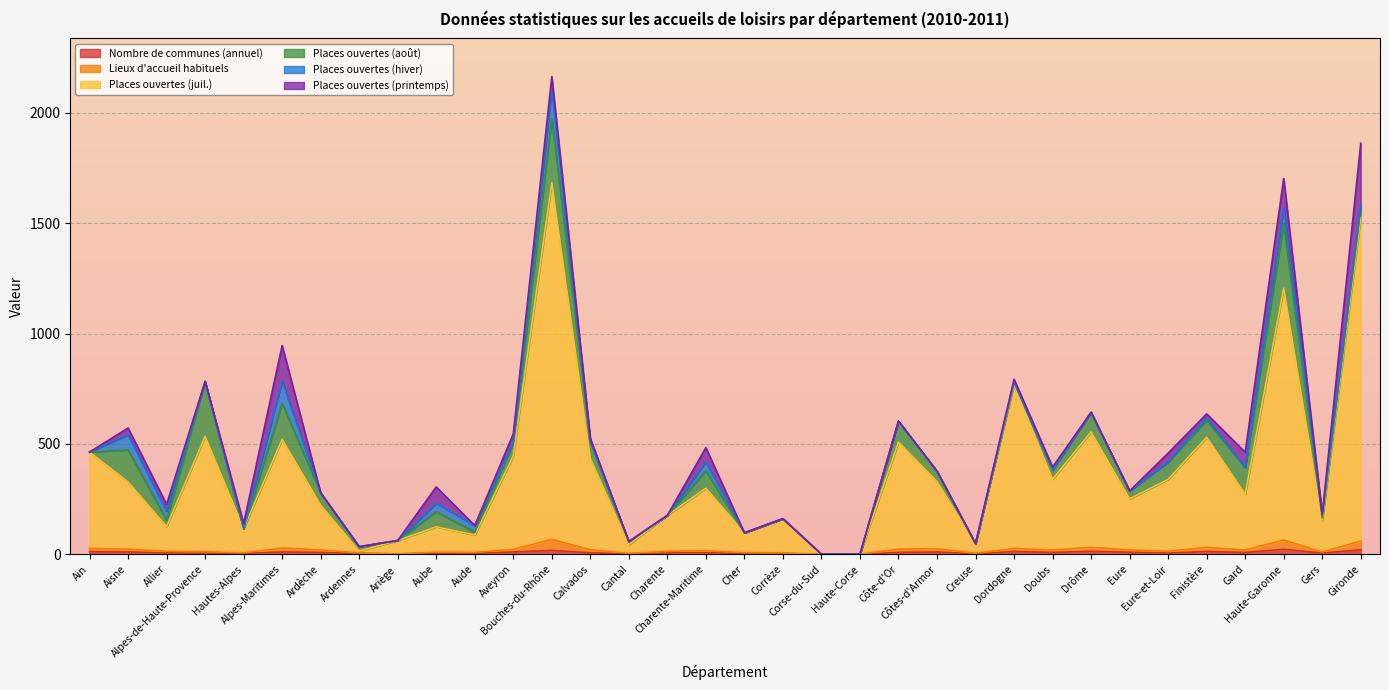

Which series has the largest range (max minus min)?

Places ouvertes (juil.)